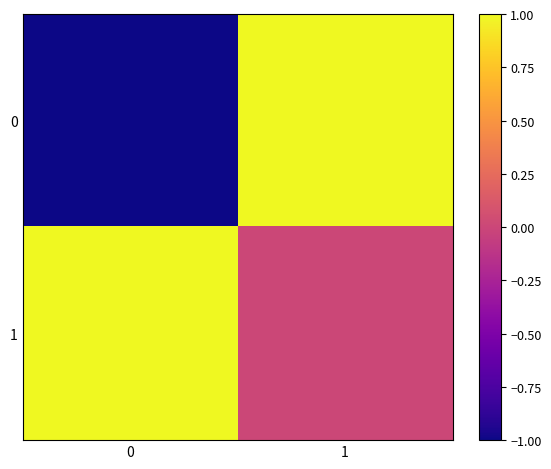

What is the difference between the highest and lowest values at 0?

2